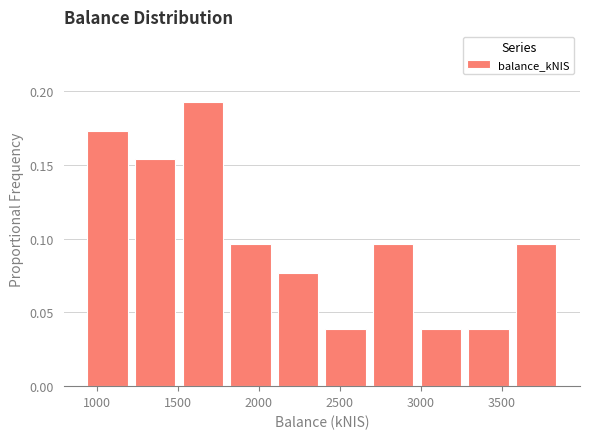

Over which range of the x-axis is the bar tallest?

1500 to 1800